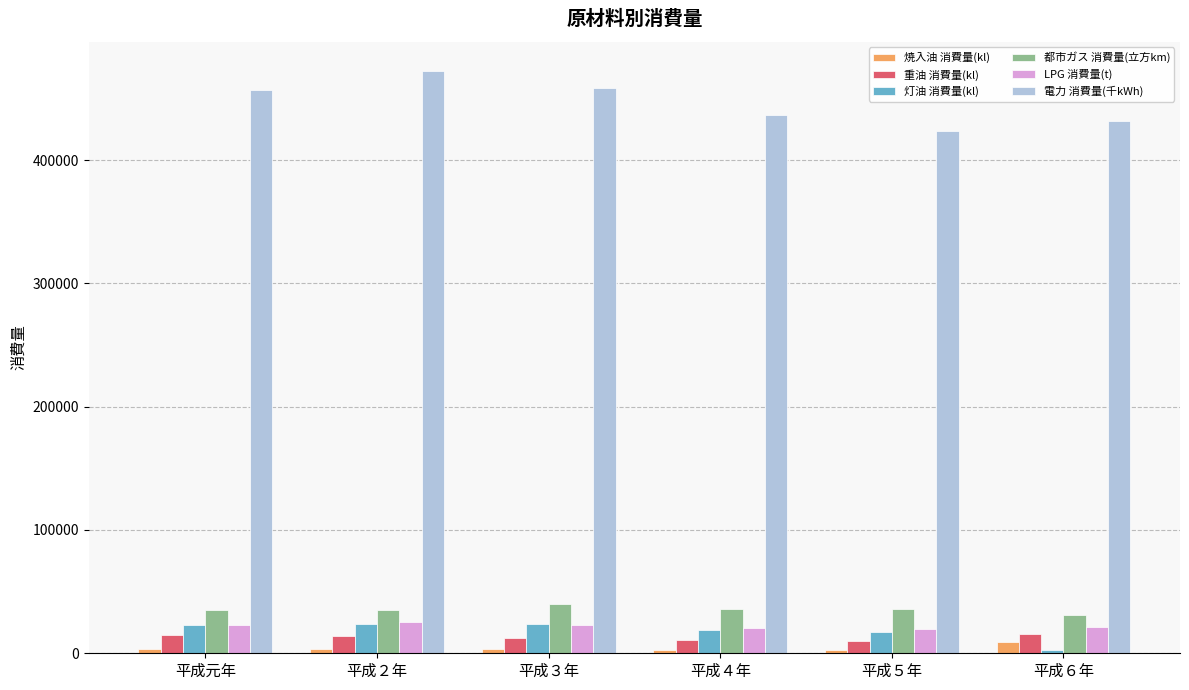

How many data points in 電力 消費量(千kWh) are less than 456721?

3